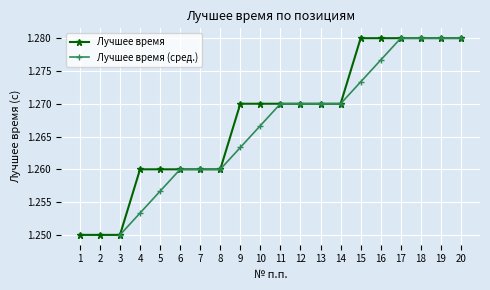

Reading left to right, what are all the values shown in this chart?

1=1.2	2=1.2	3=1.2	4=1.3	5=1.3	6=1.3	7=1.3	8=1.3	9=1.3	10=1.3	11=1.3	12=1.3	13=1.3	14=1.3	15=1.3	16=1.3	17=1.3	18=1.3	19=1.3	20=1.3